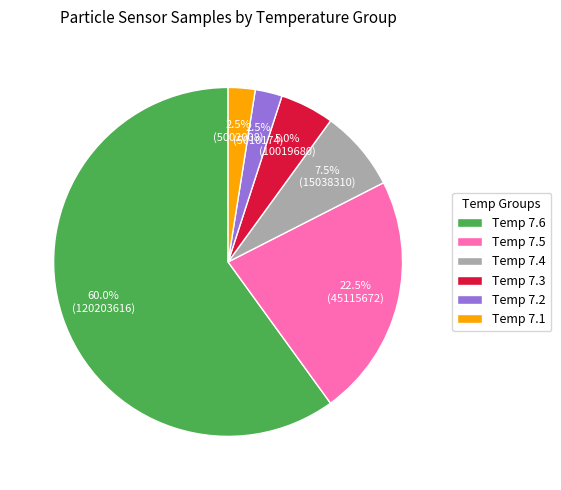

Approximately how many times larger is the value at Temp 7.4 compared to Temp 7.5?

0.3